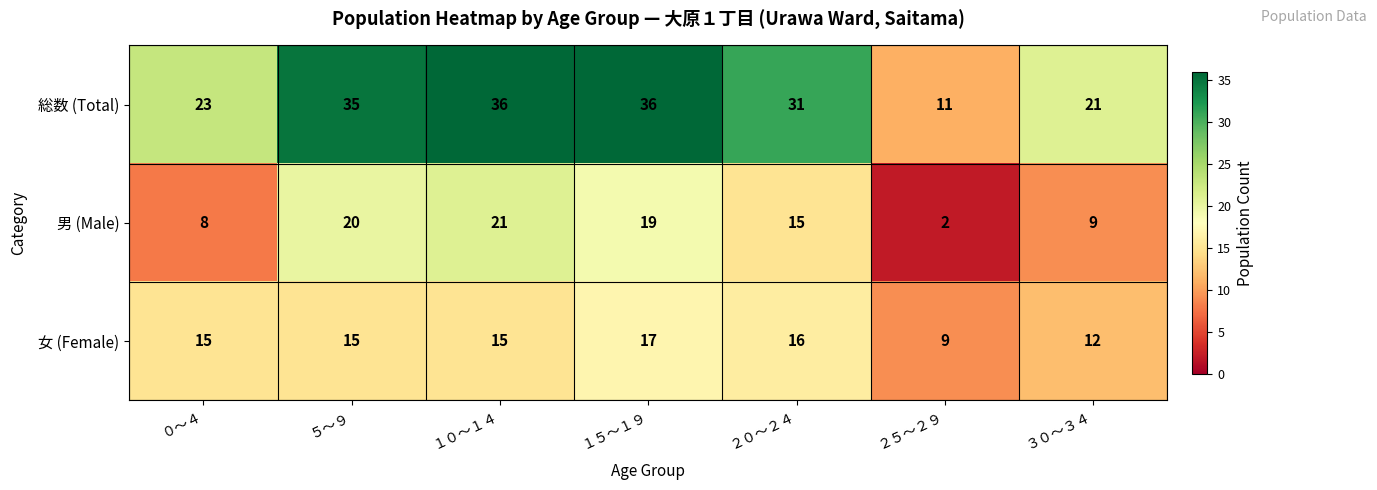

The 男 (Male) series shows 8 at ０～４. True or false?

True